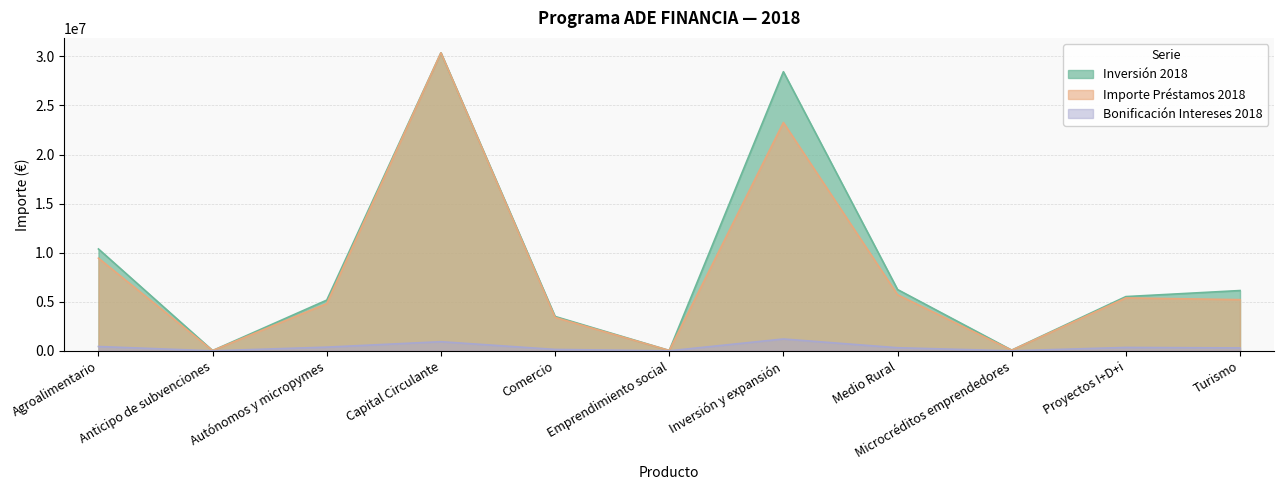

True or false: Bonificación Intereses 2018 and Inversión 2018 cross at least once.

False